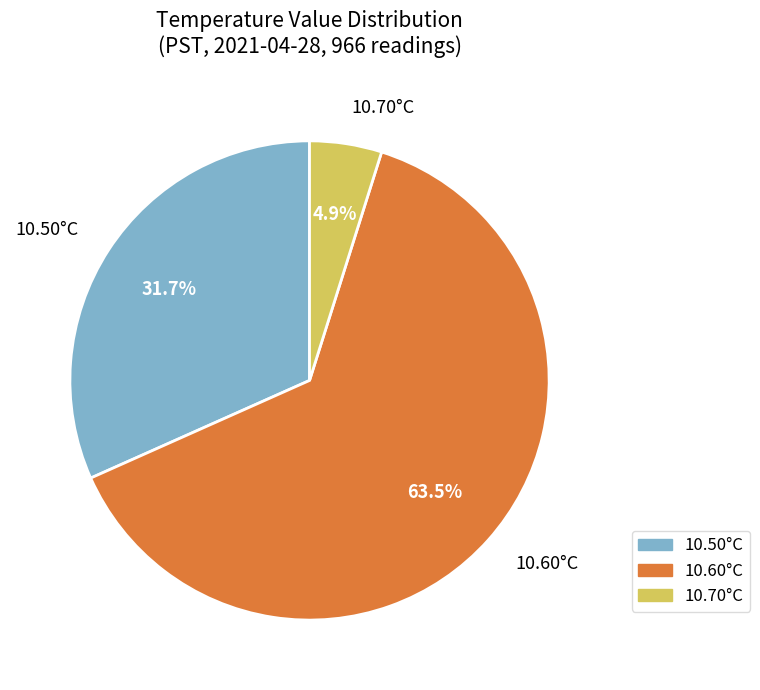

Is the sum of 10.50°C and 10.60°C greater than half?

Yes